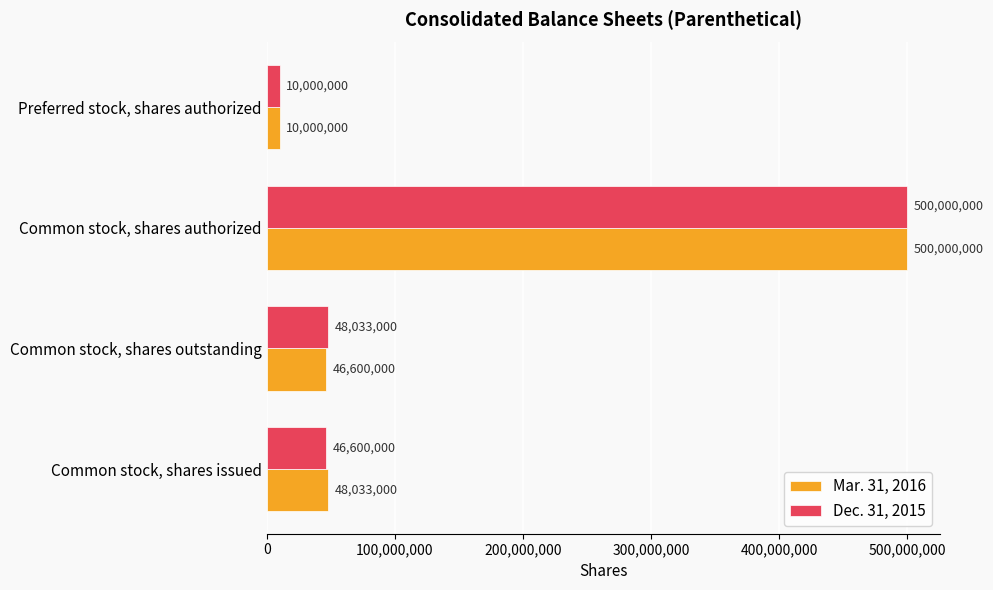

What is the minimum value shown in the chart?

10000000